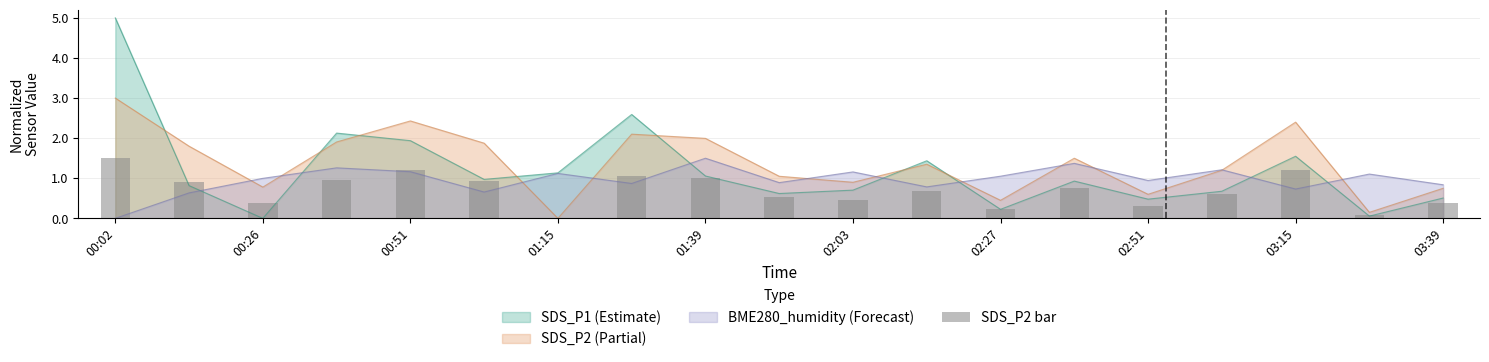

After their last crossing, which series has the higher values: SDS_P2 (Partial) or SDS_P1 (Estimate)?

SDS_P2 (Partial)